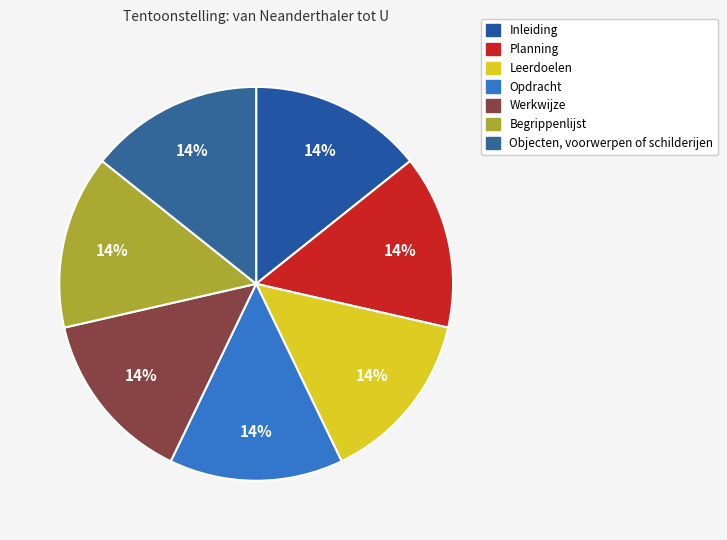

What is the smallest slice in the pie chart?

Inleiding